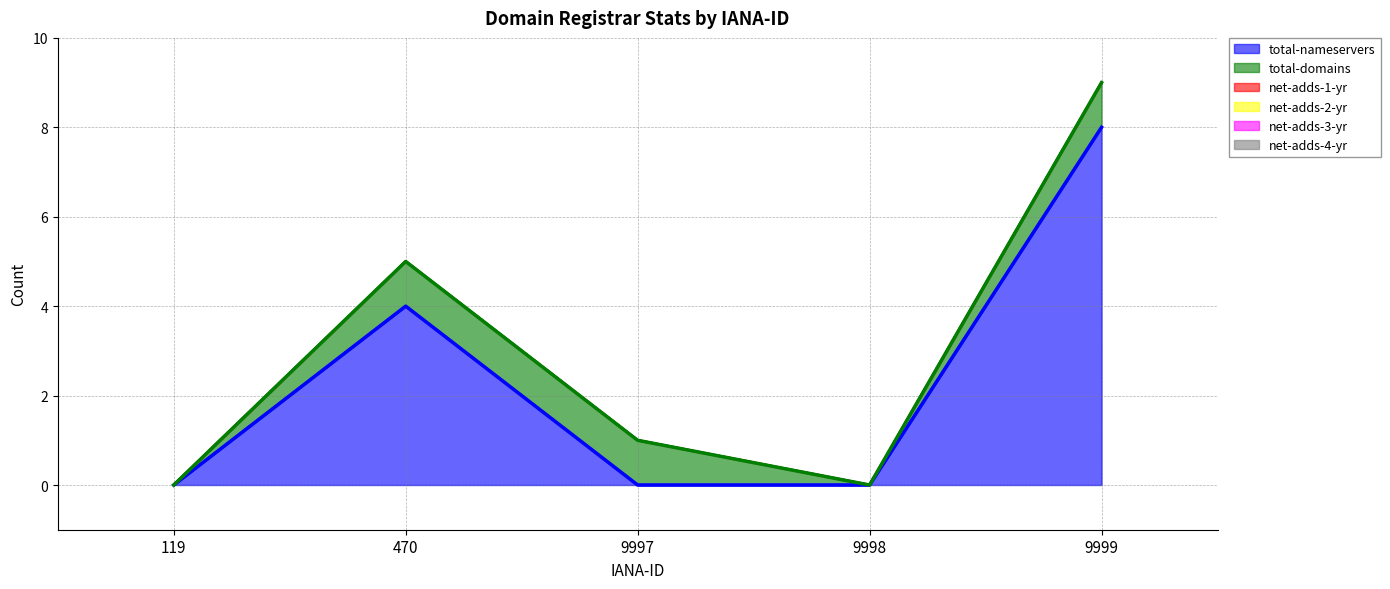

Reading left to right, extract all data points from this chart.

total-nameservers (line): 119=0	470=4	9997=0	9998=0	9999=8
total-domains (line): 119=0	470=5	9997=1	9998=0	9999=9